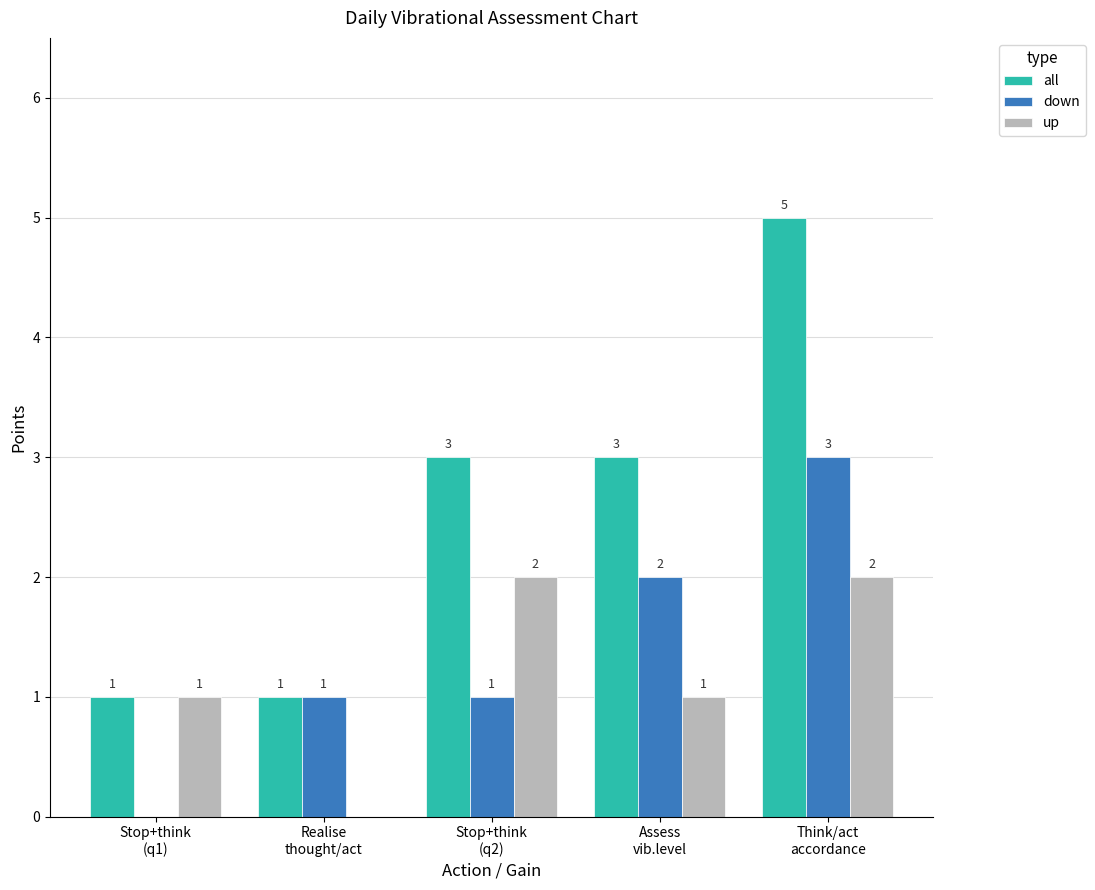

Does the chart contain stacked bars?

No